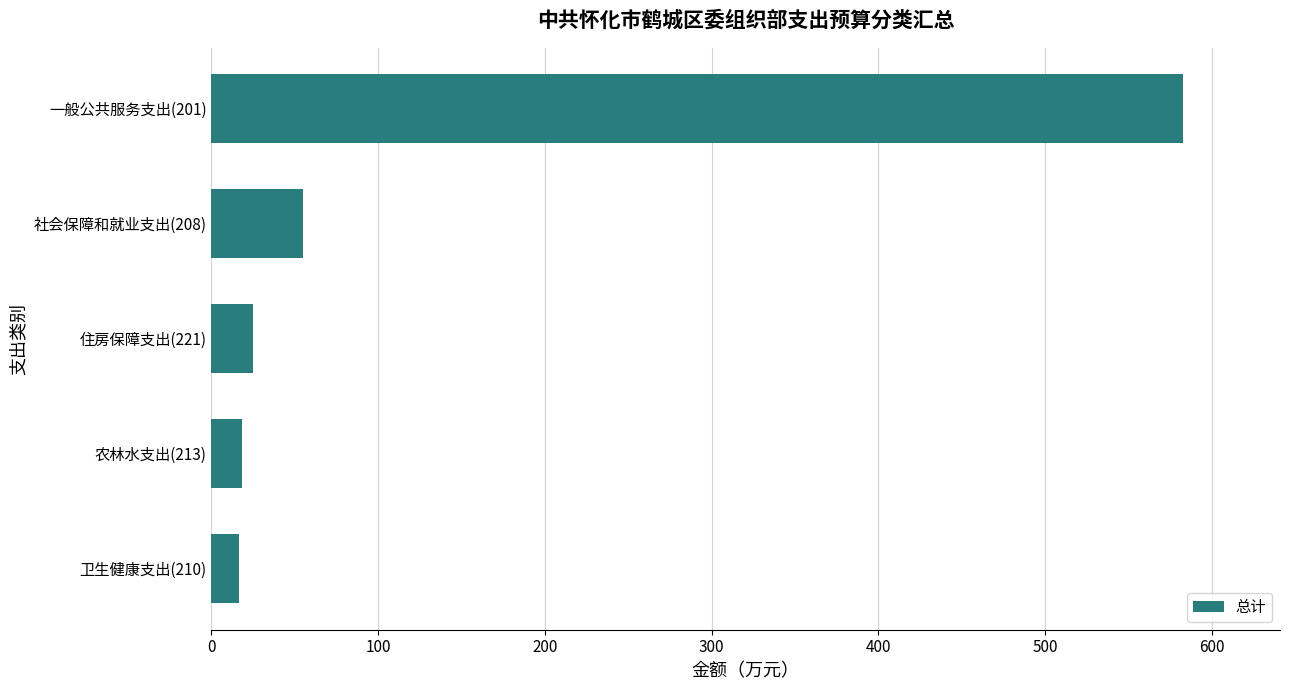

What is the value of the 5th bar from the top?

16.7